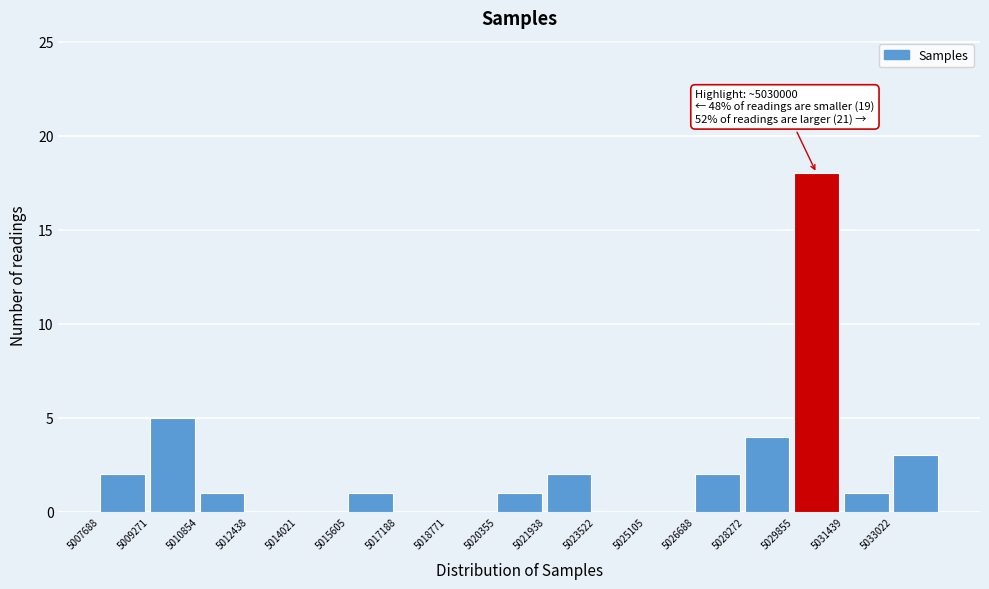

Over which range of the x-axis is the bar tallest?

5029800 to 5031400